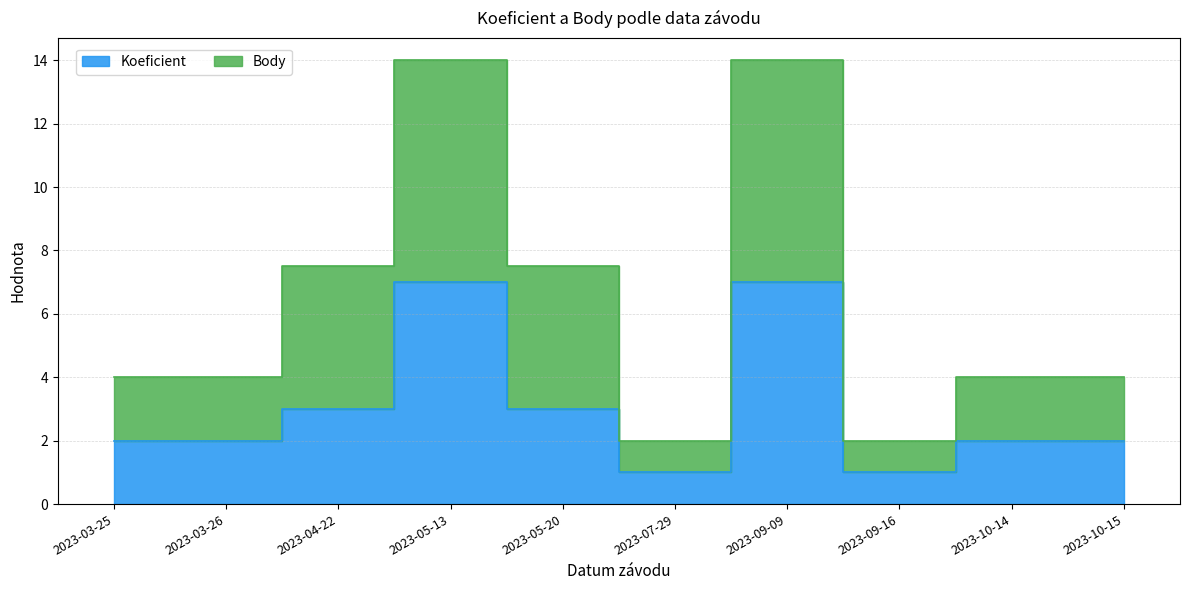

Reading right to left, list all the values displayed in this chart.

Koeficient: 2.0	2.0	1.0	7.0	1.0	3.0	7.0	3.0	2.0	2.0
Body: 4.0	4.0	2.0	14.0	2.0	7.5	14.0	7.5	4.0	4.0